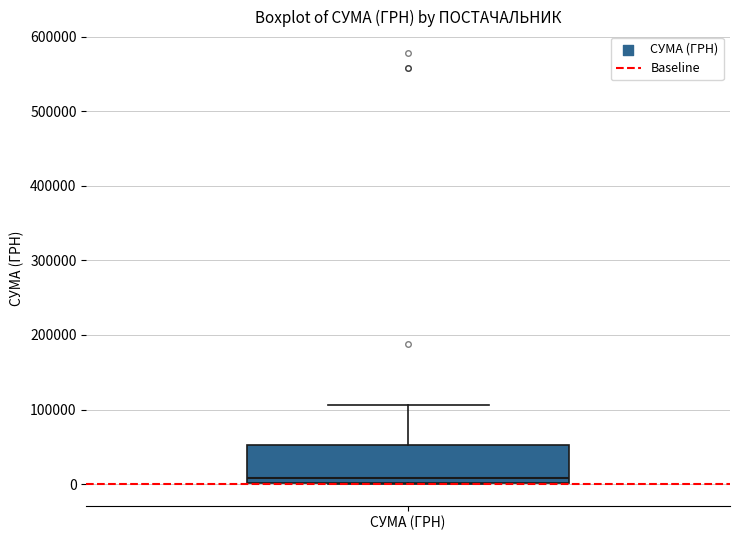

Where is the upper edge of the box for СУМА (ГРН) on the y-axis? The values are not printed on the chart, so give them approximately, as read against the axis.

50000